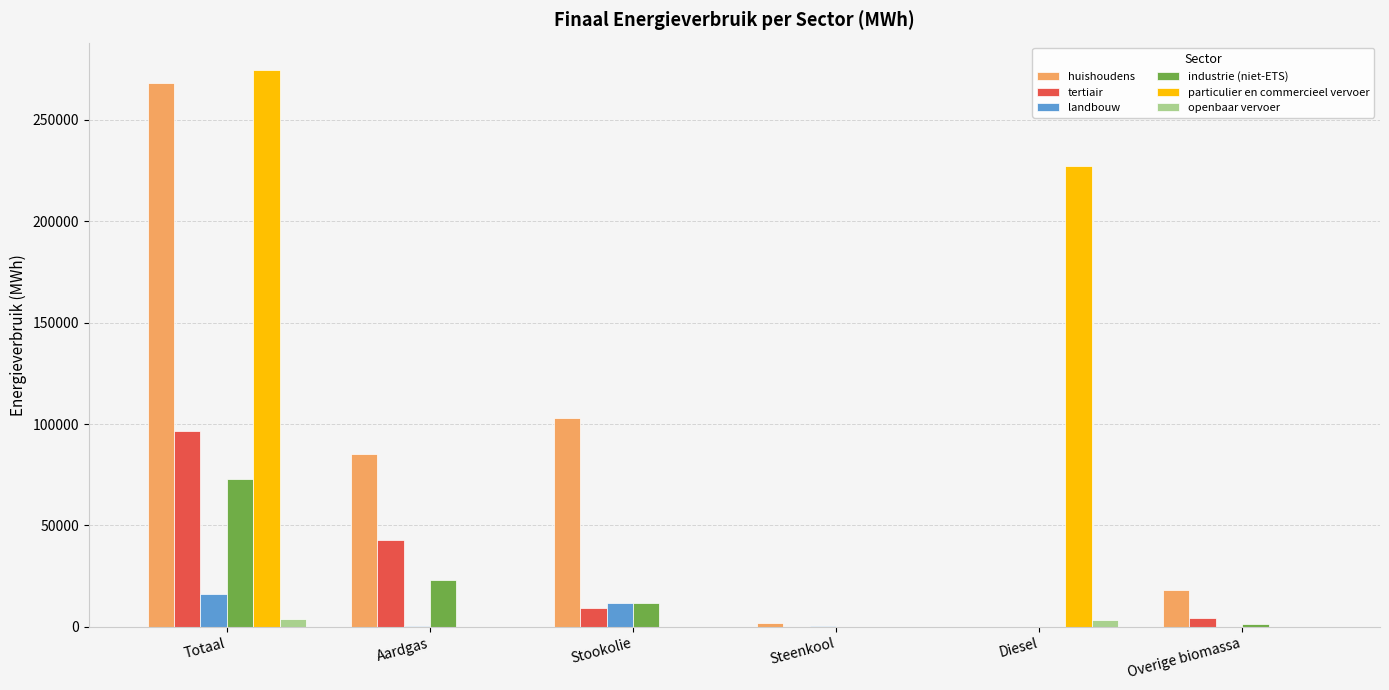

What is the total value across all series at Stookolie?

135720.4